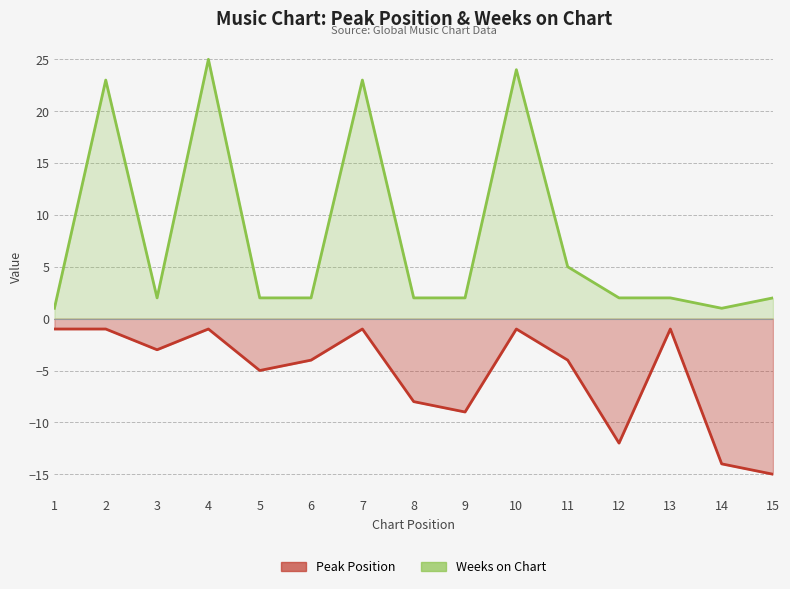

Reading left to right, transcribe all the data shown in this chart.

Peak Position: 1=-1	2=-1	3=-3	4=-1	5=-5	6=-4	7=-1	8=-8	9=-9	10=-1	11=-4	12=-12	13=-1	14=-14	15=-15
Weeks on Chart: 1=1	2=23	3=2	4=25	5=2	6=2	7=23	8=2	9=2	10=24	11=5	12=2	13=2	14=1	15=2